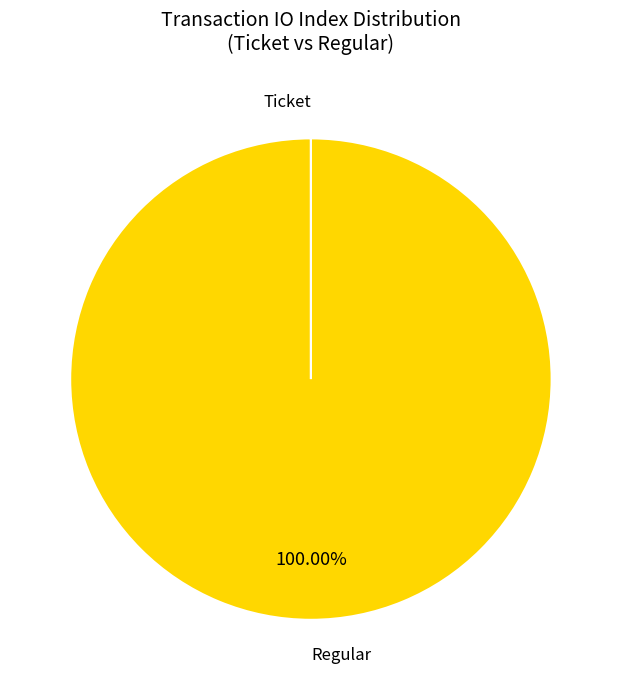

Which category has the biggest portion of the pie?

Regular